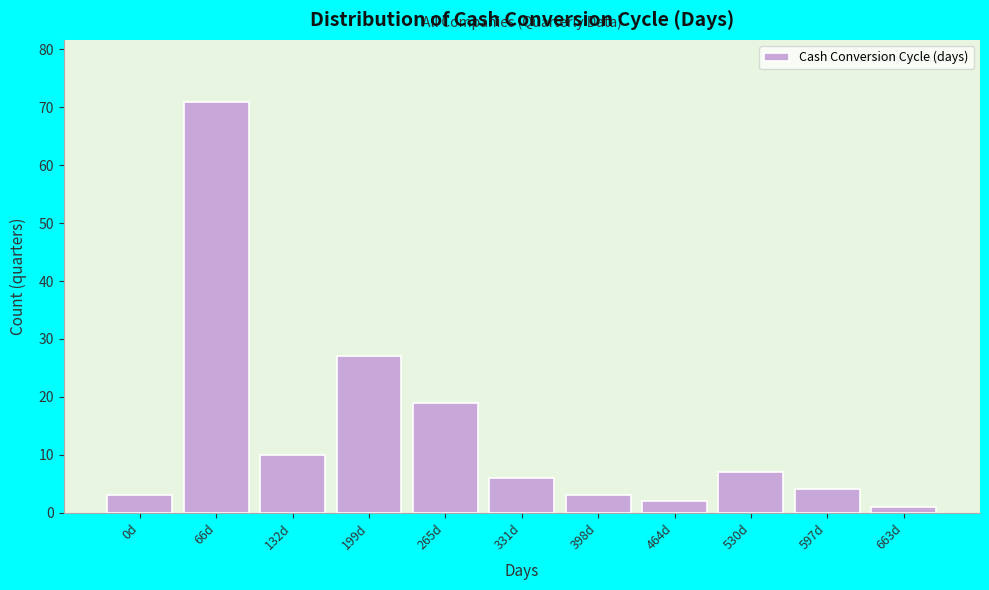

Reading left to right, what are all the values shown in this chart?

3	71	10	27	19	6	3	2	7	4	1